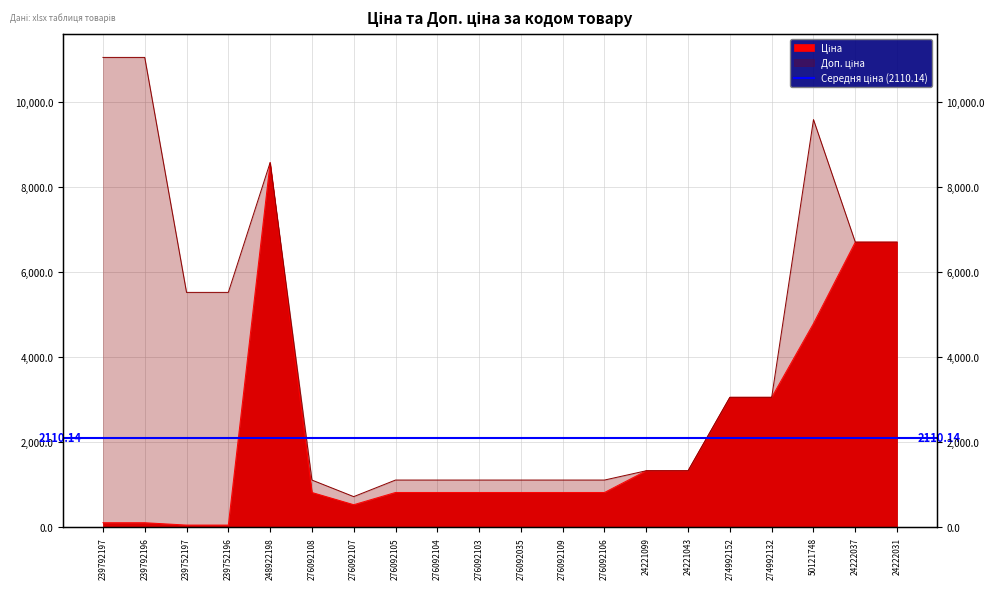

Which has a higher value, 276092107 or 276092106?

276092106